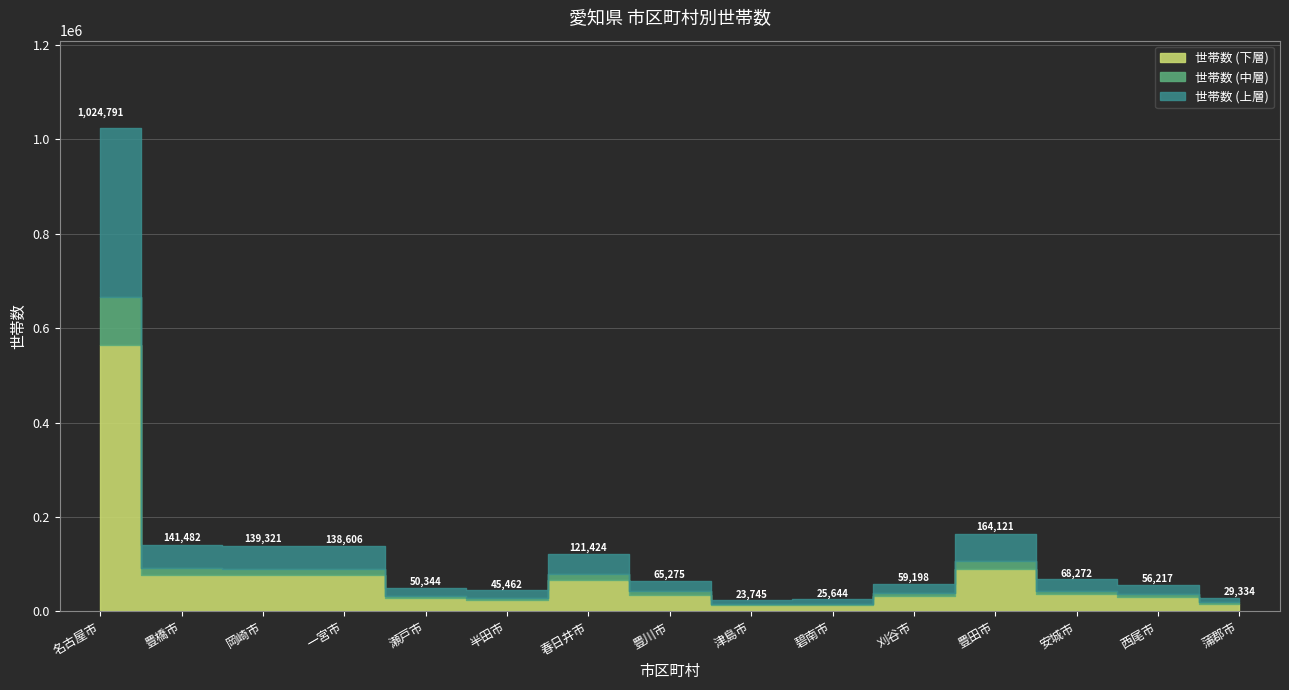

At which category does the chart reach its minimum across all series?

津島市